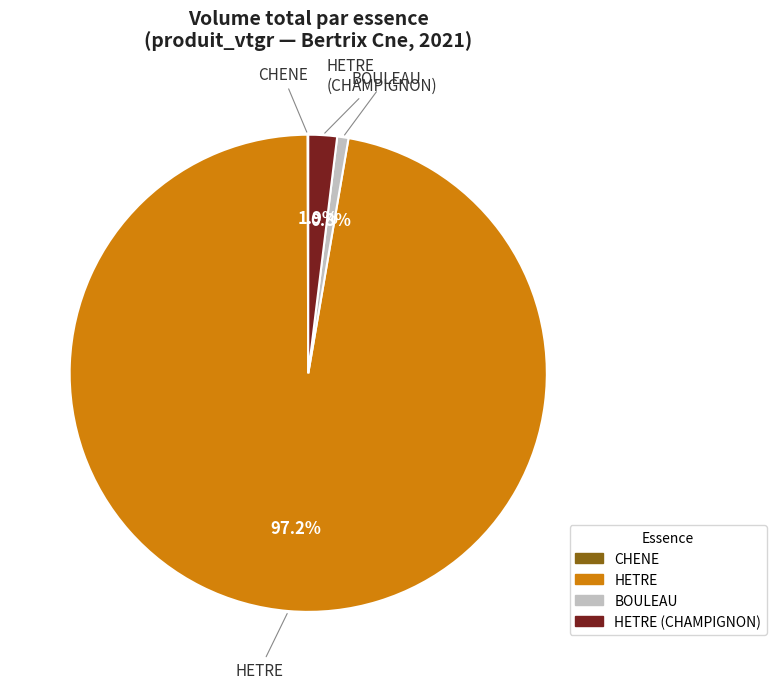

What percentage do BOULEAU and HETRE (CHAMPIGNON) together represent?

2.7%